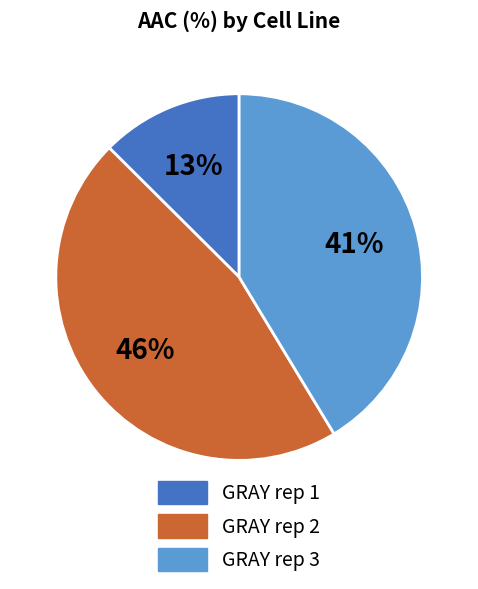

Does any single category account for the majority?

No